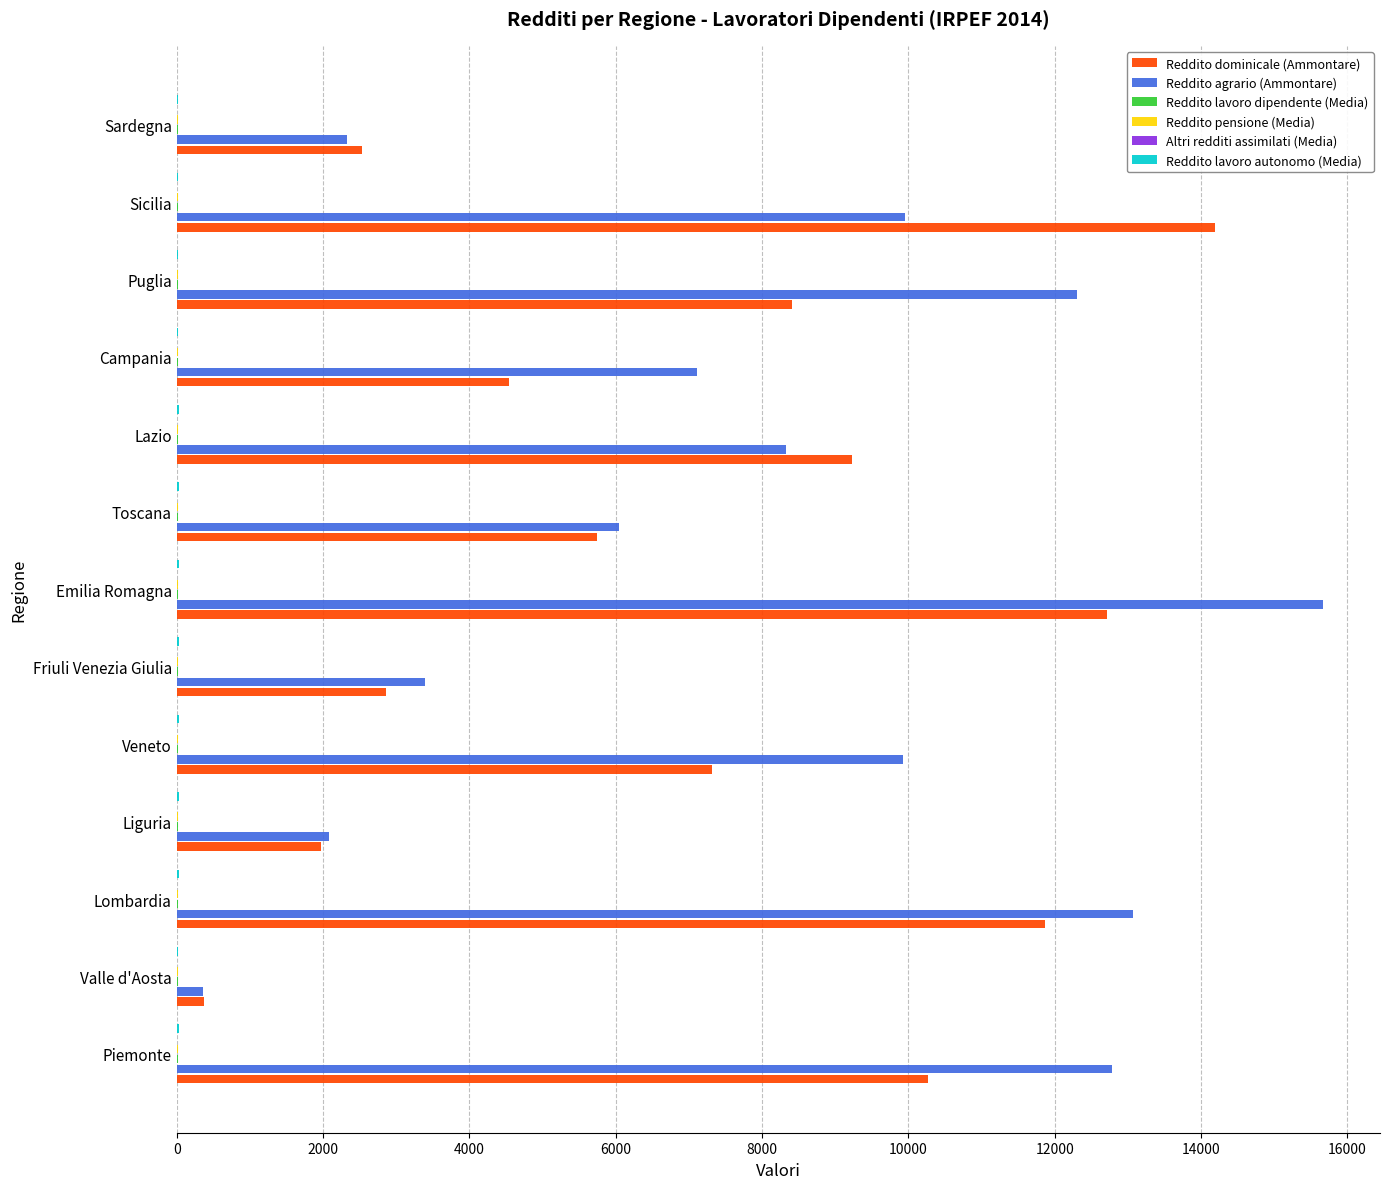

At which category is the sum across all series the highest?

Emilia Romagna